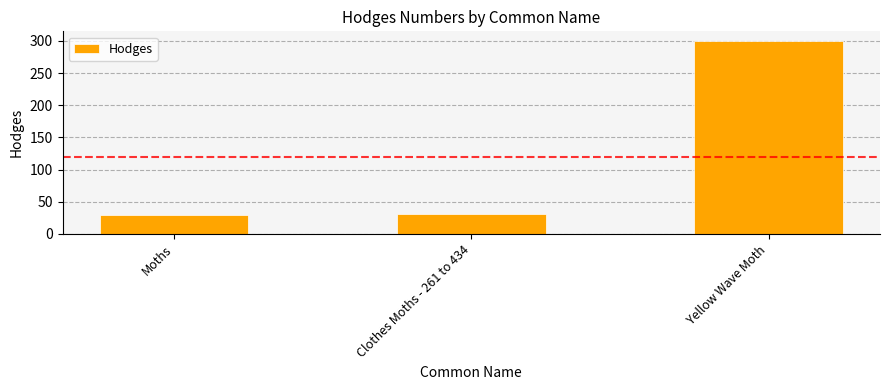

The chart shows a value of 11.2 at Moths. True or false?

False